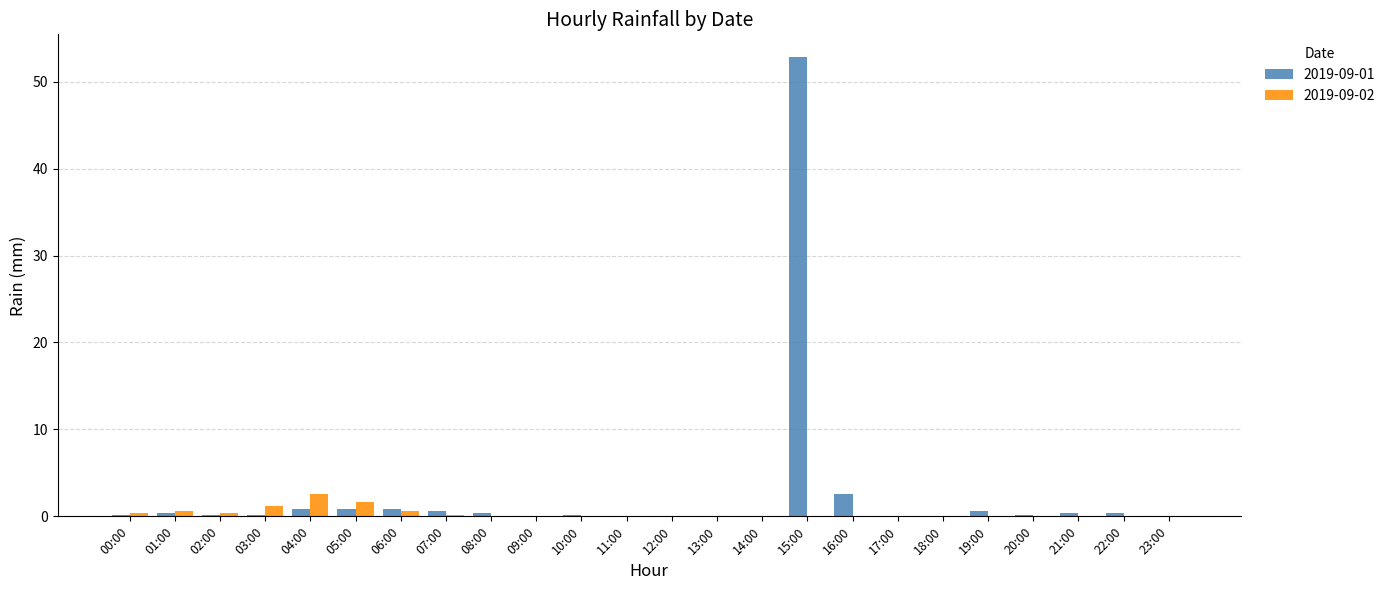

What is the maximum value for 2019-09-02?

2.6